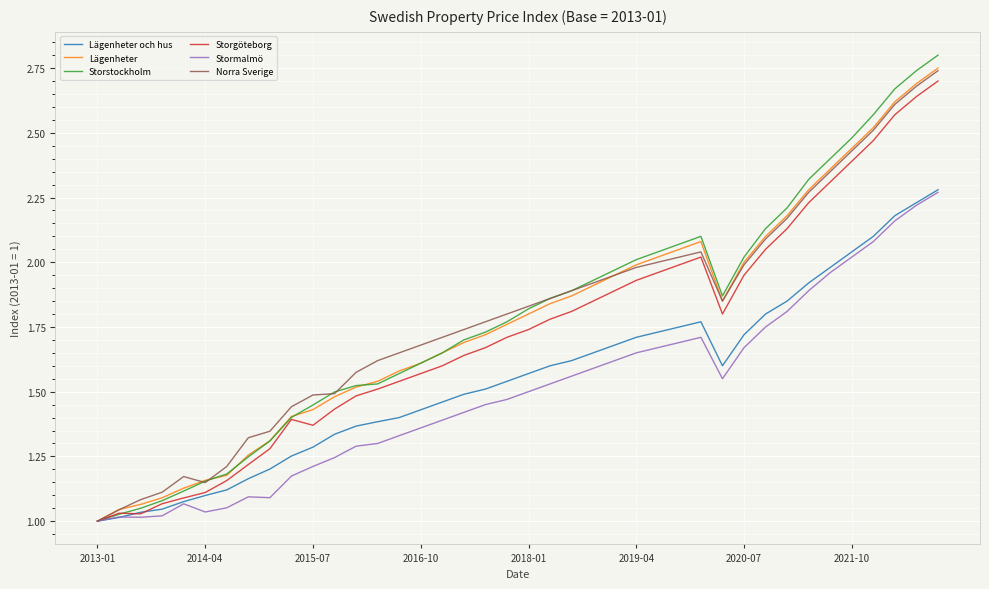

Which series has the widest spread of values?

Storstockholm